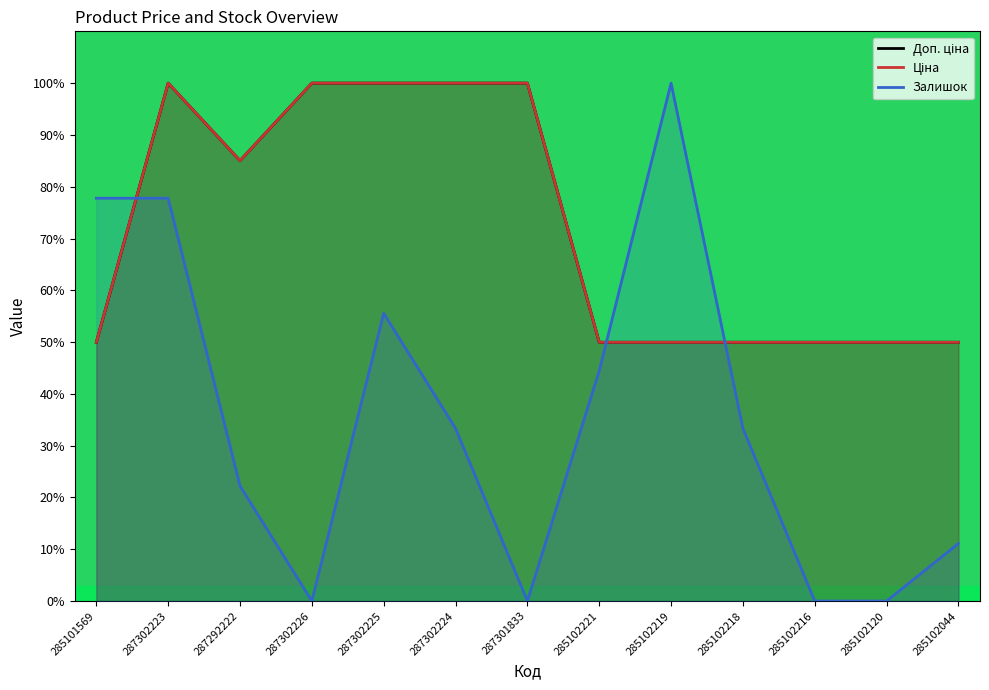

Where does the Залишок series first go above 33?

285101569